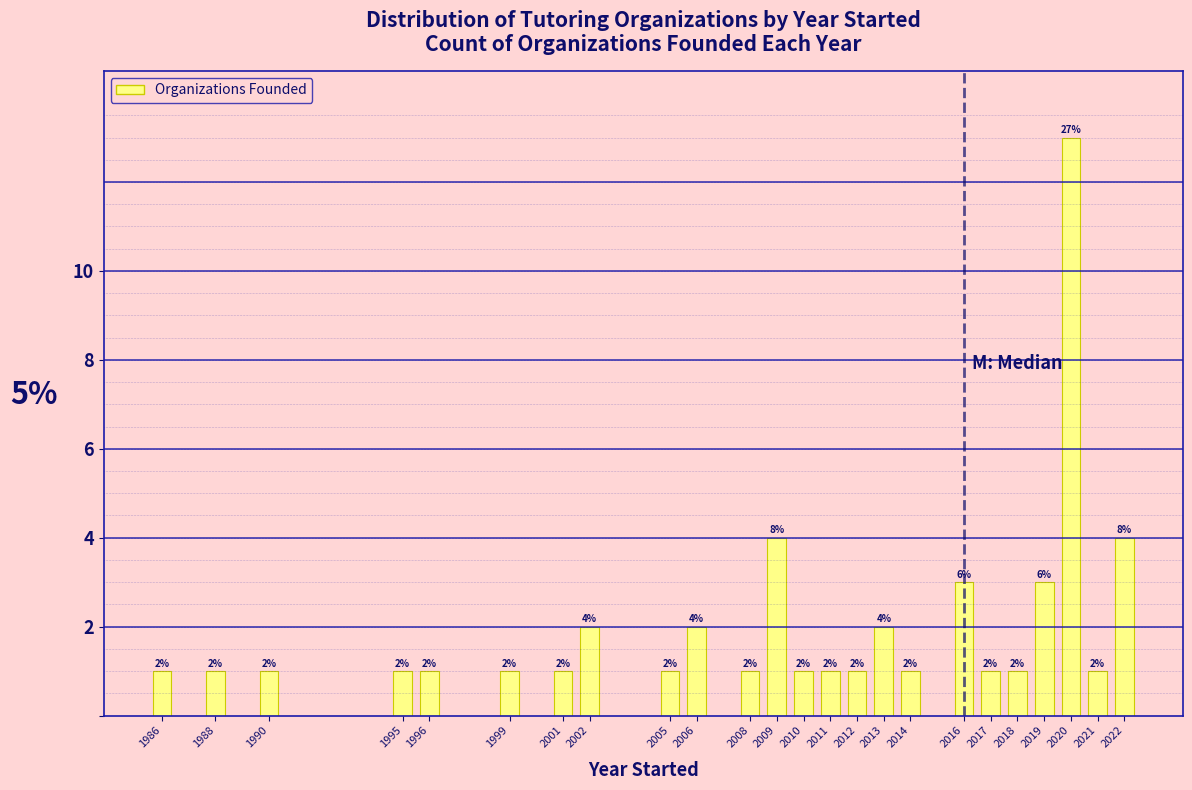

Reading left to right, extract all data points from this chart.

1986=1	1988=1	1990=1	1995=1	1996=1	1999=1	2001=1	2002=2	2005=1	2006=2	2008=1	2009=4	2010=1	2011=1	2012=1	2013=2	2014=1	2016=3	2017=1	2018=1	2019=3	2020=13	2021=1	2022=4